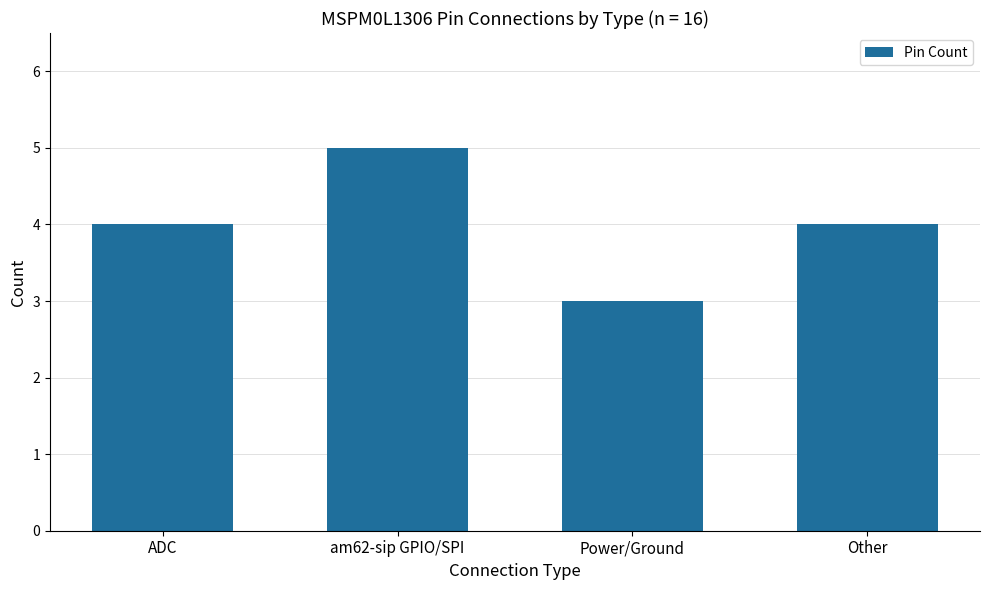

Between Other and Power/Ground, which is larger?

Other